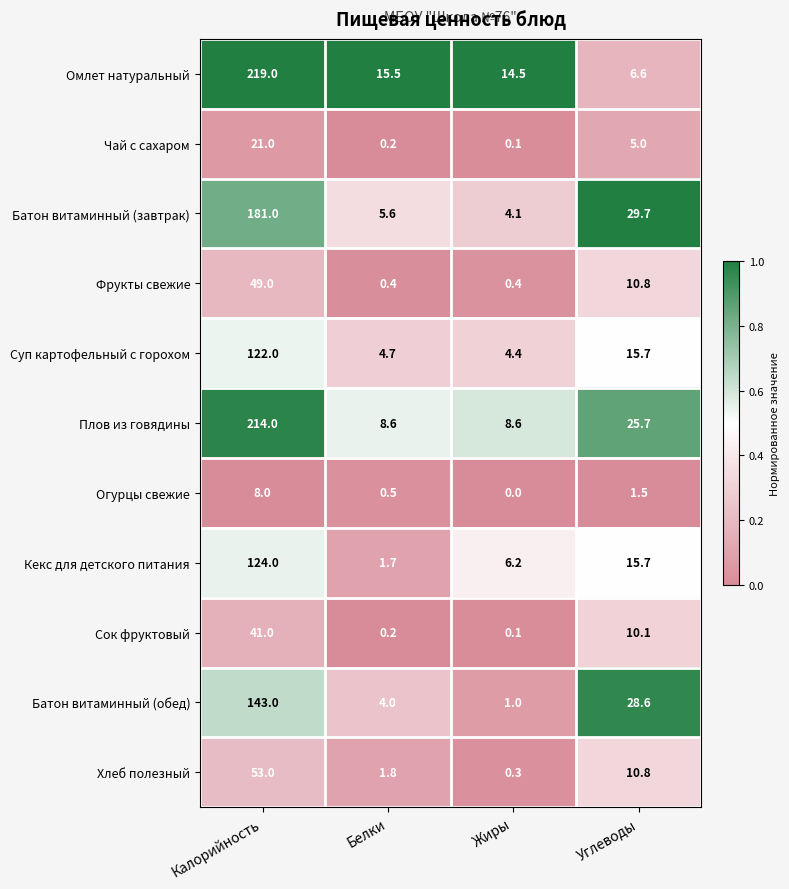

What is the total value across all series at Жиры?

39.7